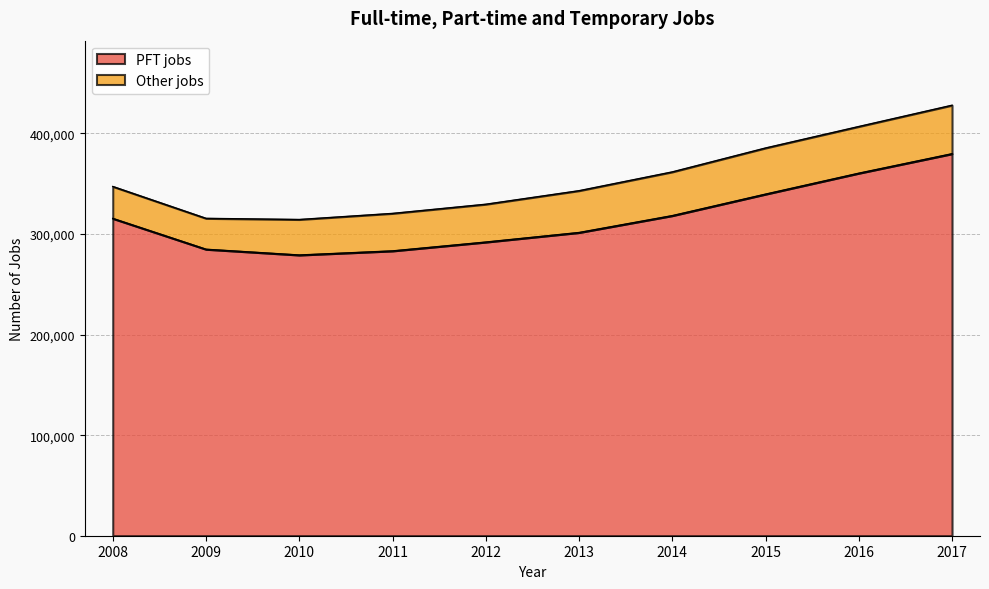

True or false: the data shows 283185 at 2011.

True